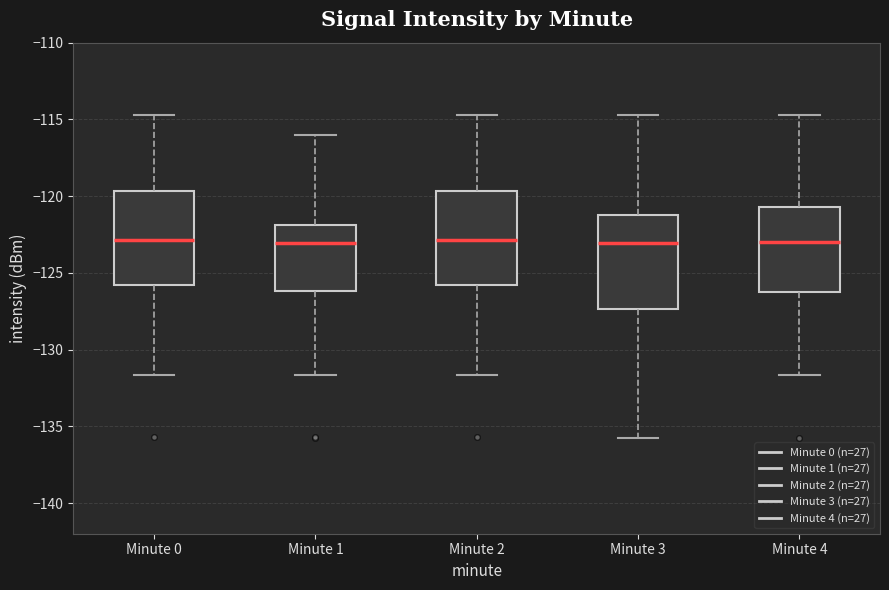

Reading left to right, transcribe this box plot: for each box, give where its median line is, the range the box spans, and where its two whiskers end, as read against the y-axis. The values are not printed on the chart, so give them approximately, as read against the axis.

Minute 0: median -123.0, box -126.0 to -119.5, whiskers -131.5 to -114.5
Minute 1: median -123.0, box -126.0 to -122.0, whiskers -131.5 to -116.0
Minute 2: median -123.0, box -126.0 to -119.5, whiskers -131.5 to -114.5
Minute 3: median -123.0, box -127.5 to -121.0, whiskers -136.0 to -114.5
Minute 4: median -123.0, box -126.0 to -120.5, whiskers -131.5 to -114.5